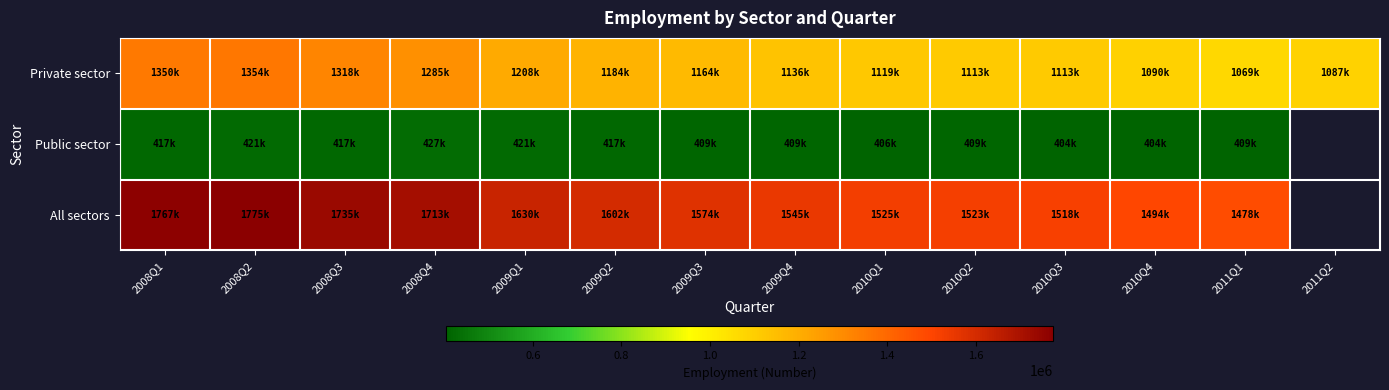

Rank the series at 2010Q1 from lowest to highest value.

Public sector, Private sector, All sectors